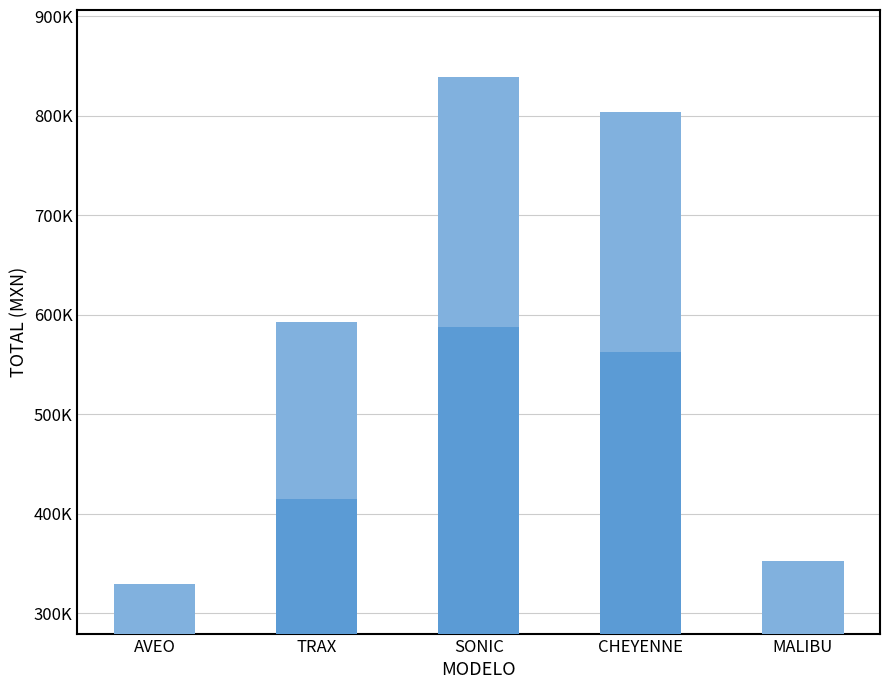

How many bars are there in total?

5